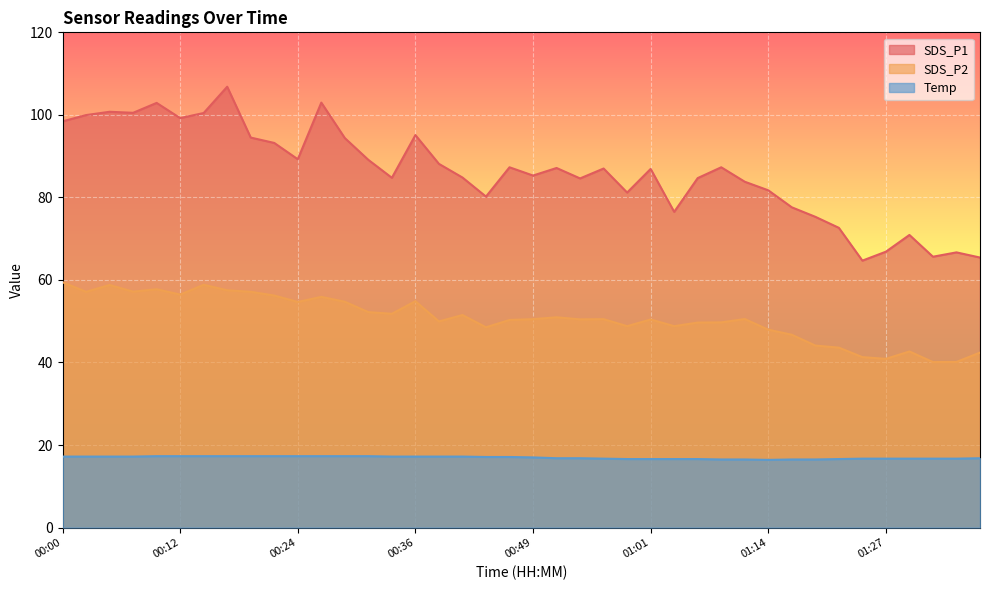

What is the label of the 40th point from the left?

01:38